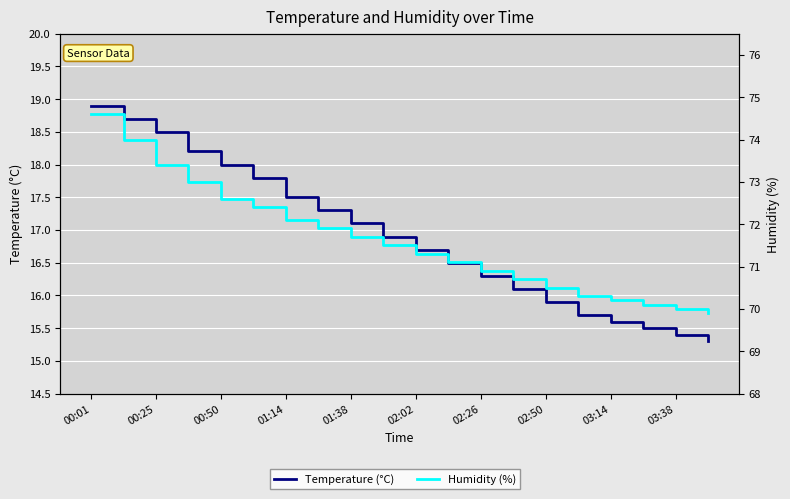

What is the value of the Humidity (%) point at the 17th from the left?

70.2